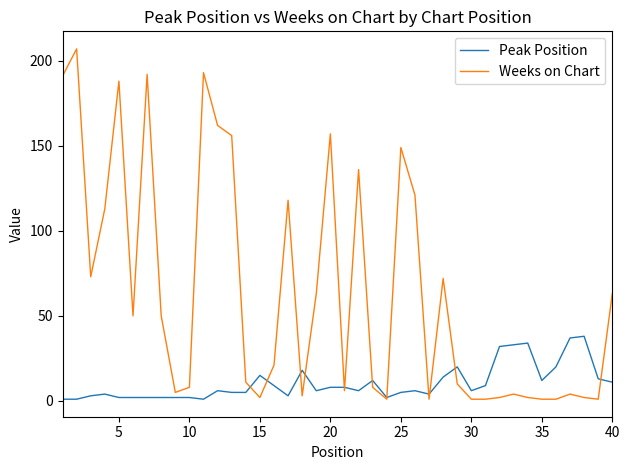

Which series has the largest range (max minus min)?

Weeks on Chart